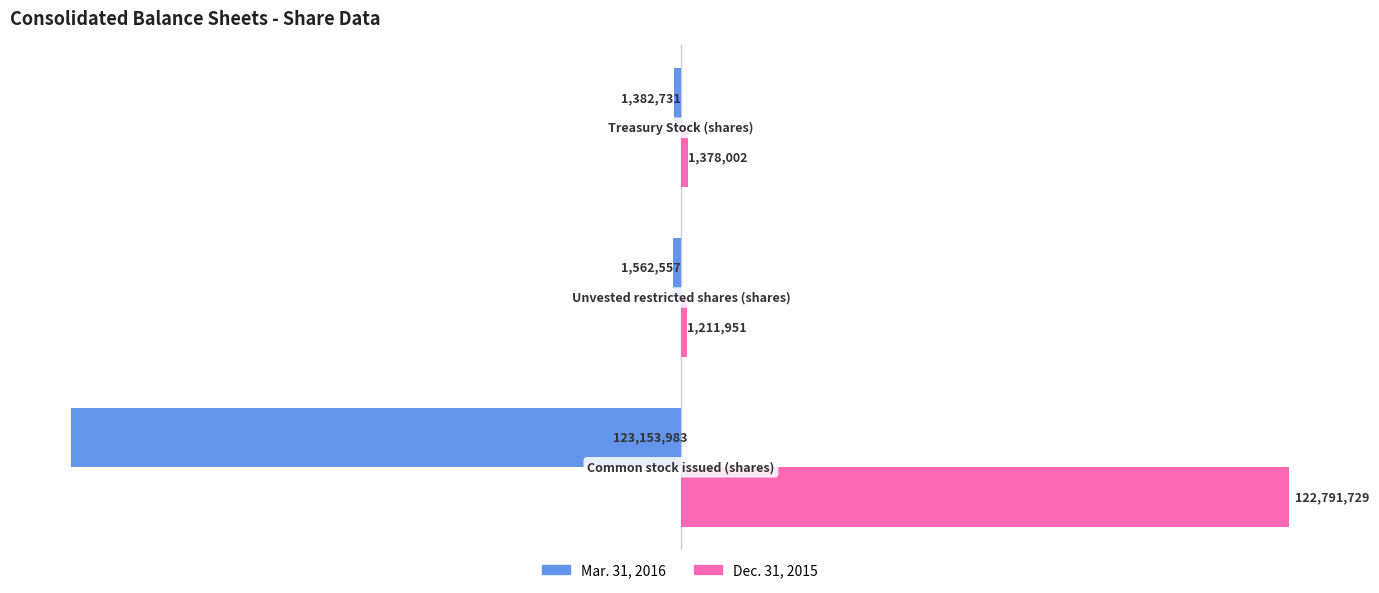

What is the difference between the maximum and minimum values in the Dec. 31, 2015 series?

121579778